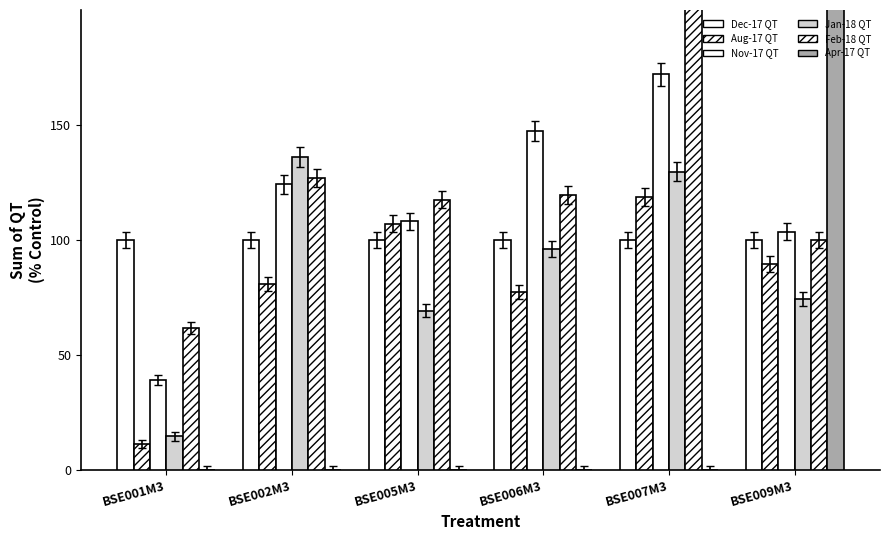

Reading left to right, what are all the values shown in this chart?

Dec-17 QT: 100.0	100.0	100.0	100.0	100.0	100.0
Aug-17 QT: 11.3	80.7	107.0	77.2	118.5	89.5
Nov-17 QT: 39.1	124.1	108.0	147.2	171.9	103.6
Jan-18 QT: 14.5	136.0	69.2	96.2	129.7	74.1
Feb-18 QT: 61.6	126.9	117.5	119.6	218.2	100.0
Apr-17 QT: 0.0	0.0	0.0	0.0	0.0	317.0